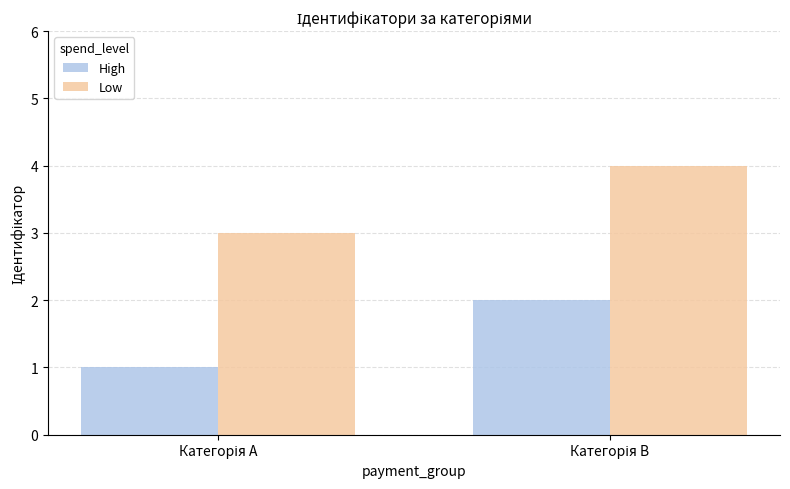

Rank the series by their average value, from lowest to highest.

High, Low